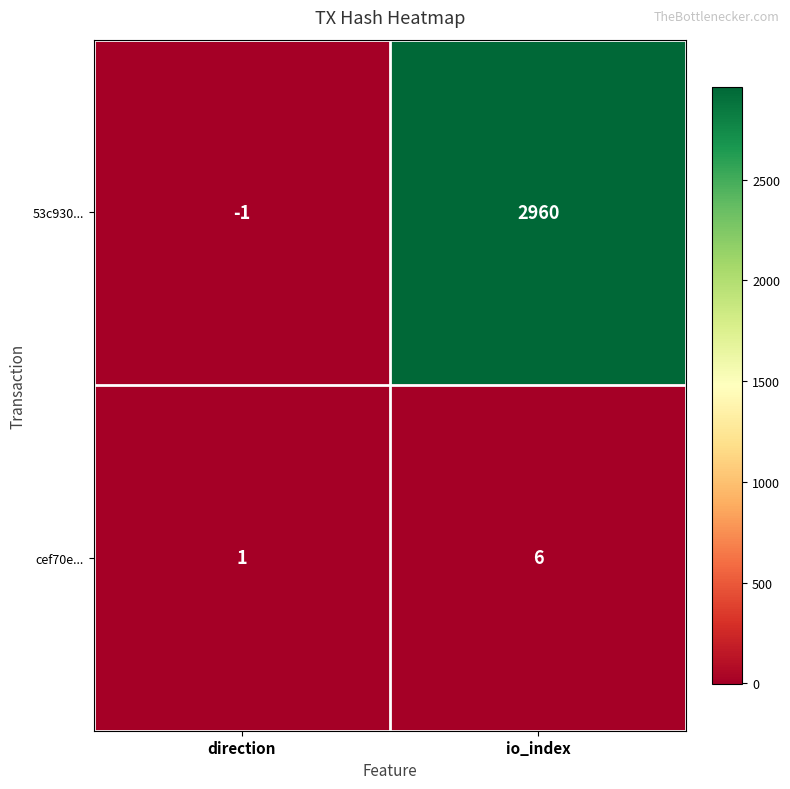

Reading left to right, what are all the values shown in this chart?

53c930...: -1	2960
cef70e...: 1	6